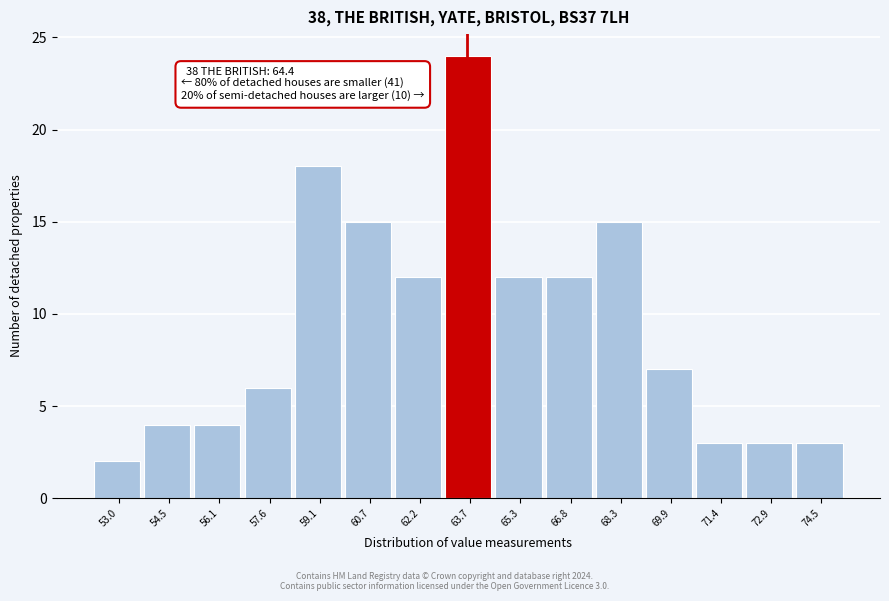

Reading left to right, list all the values displayed in this chart.

2	4	4	6	18	15	12	24	12	12	15	7	3	3	3